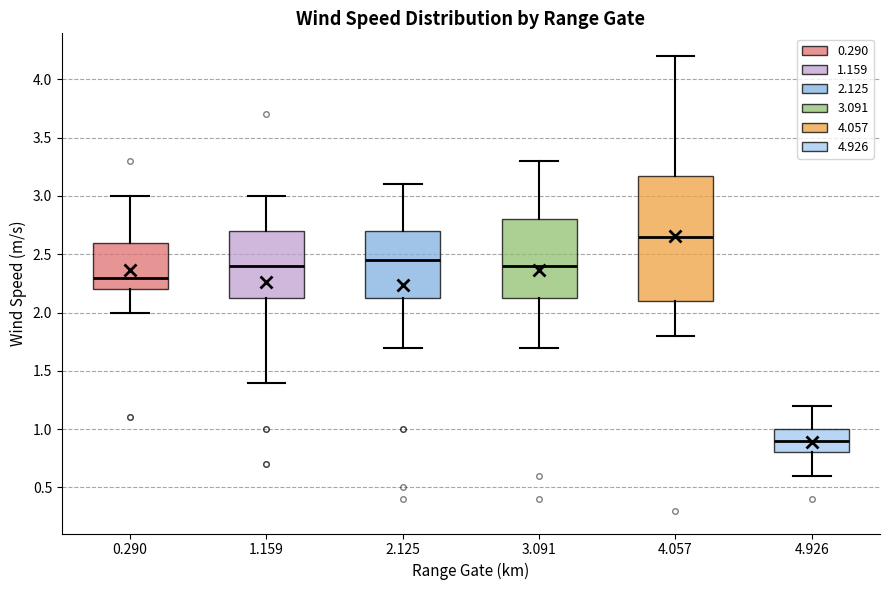

Comparing the boxes themselves (not the whiskers), which one is the tallest?

4.057